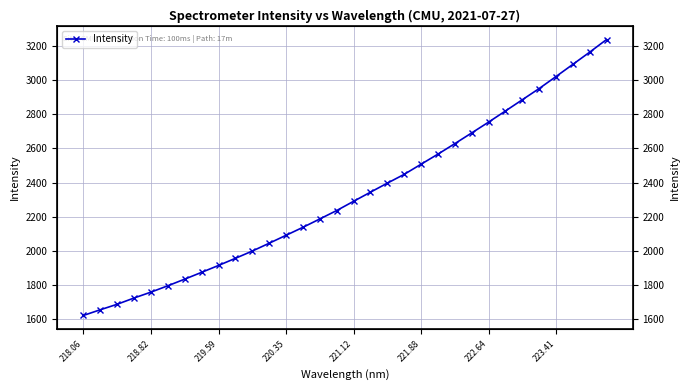

The chart shows a value of 504.9 at 9. True or false?

False